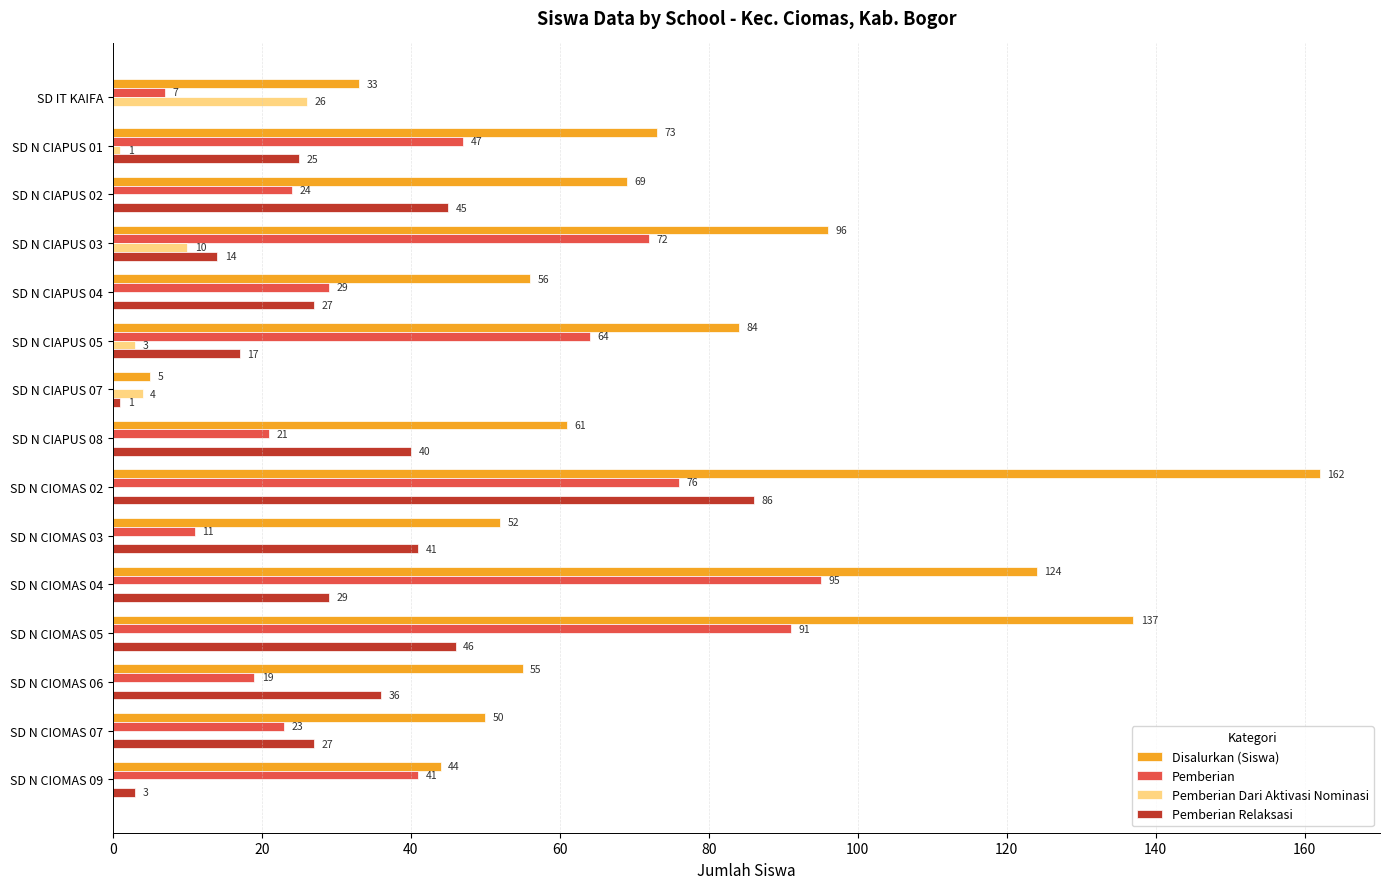

Which category has the highest value across all series?

SD N CIOMAS 02